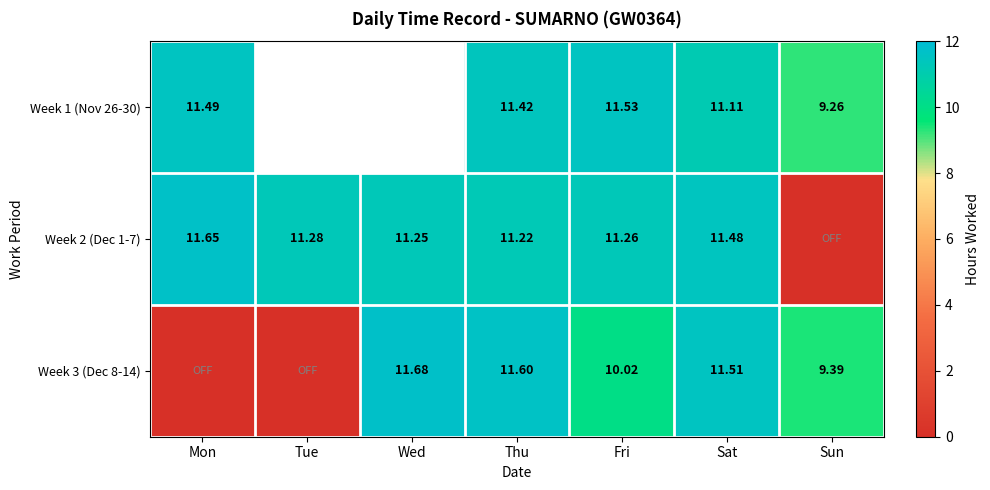

Rank the categories by Week 2 (Dec 1-7) value from lowest to highest.

Sun, Thu, Wed, Fri, Tue, Sat, Mon